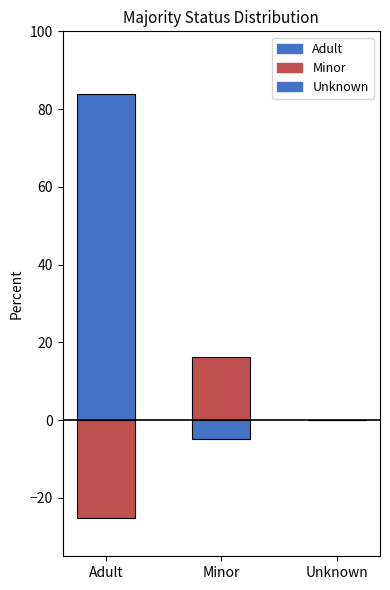

What is the change in value from Minor to Unknown?

-16.1